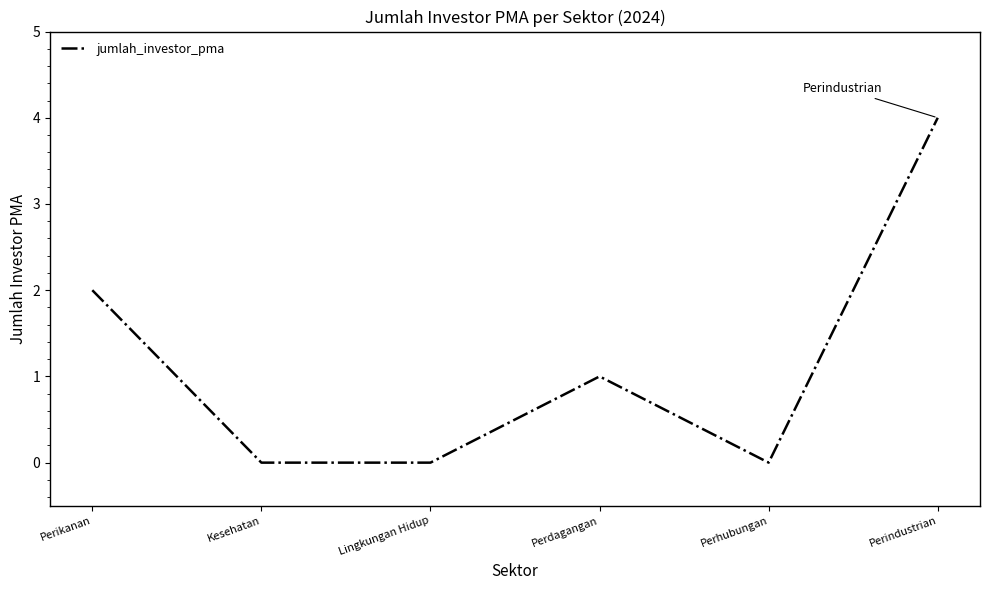

Does the chart have visible grid lines?

No